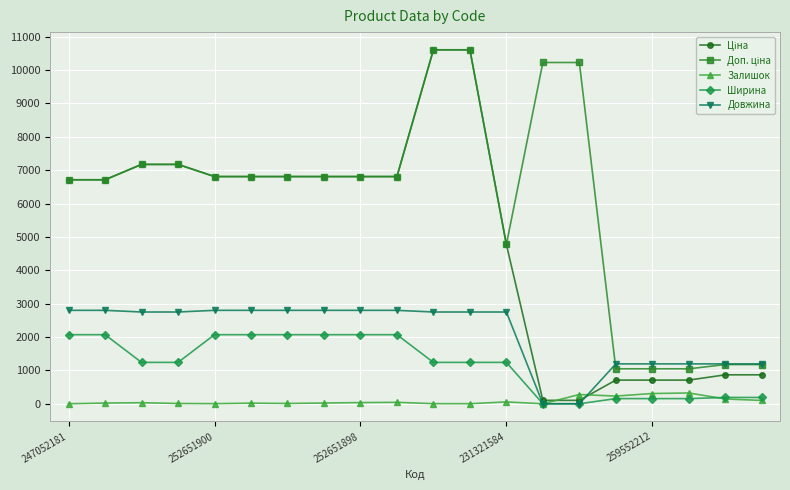

What is the maximum value shown in the chart?

10608.3